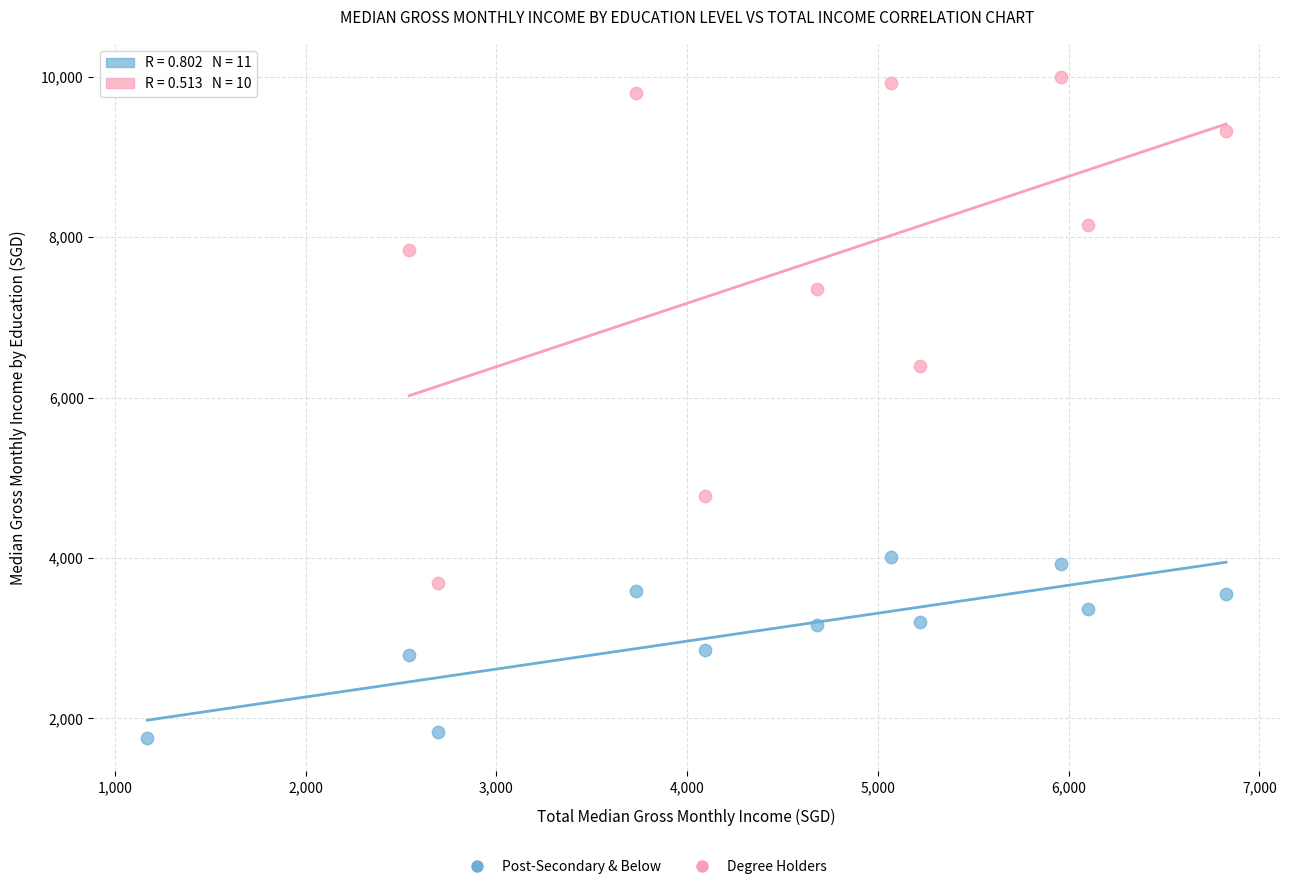

Which series reaches the maximum Y coordinate?

Degree Holders